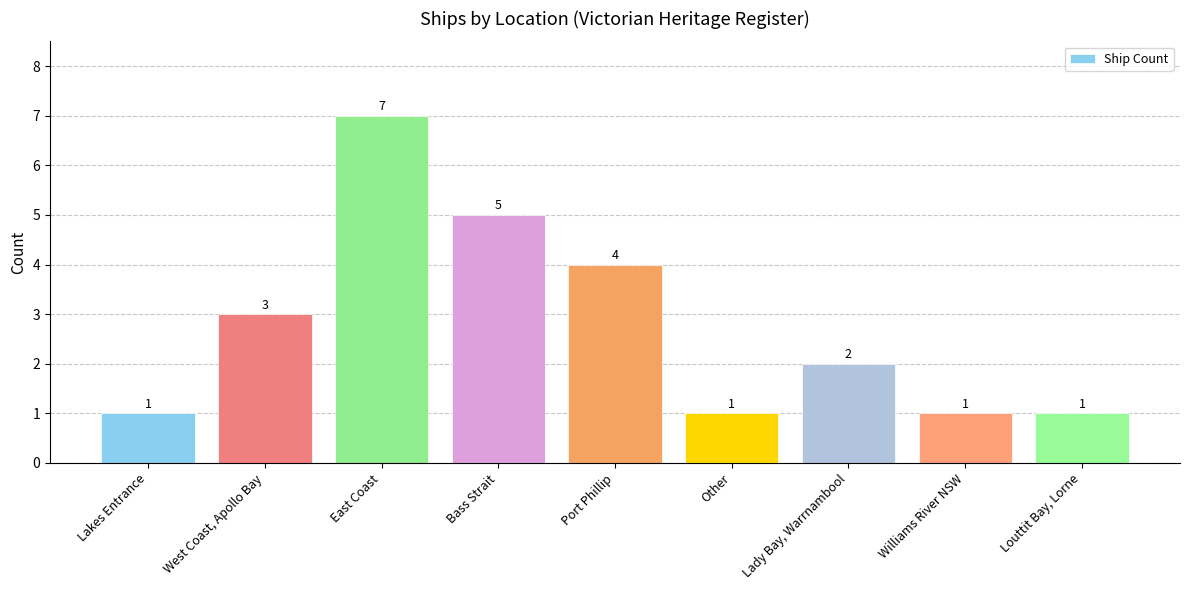

What is the value of the 8th bar from the left?

1